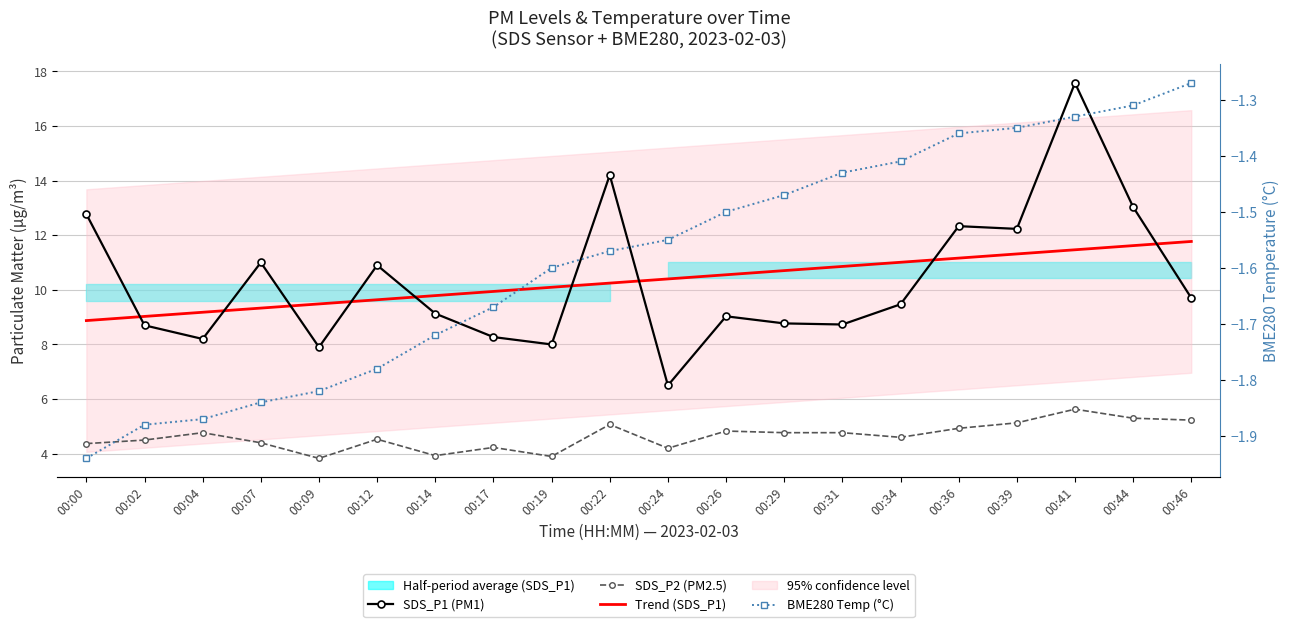

What is the difference between the SDS_P2 (PM2.5) values at 00:22 and 00:19?

1.2